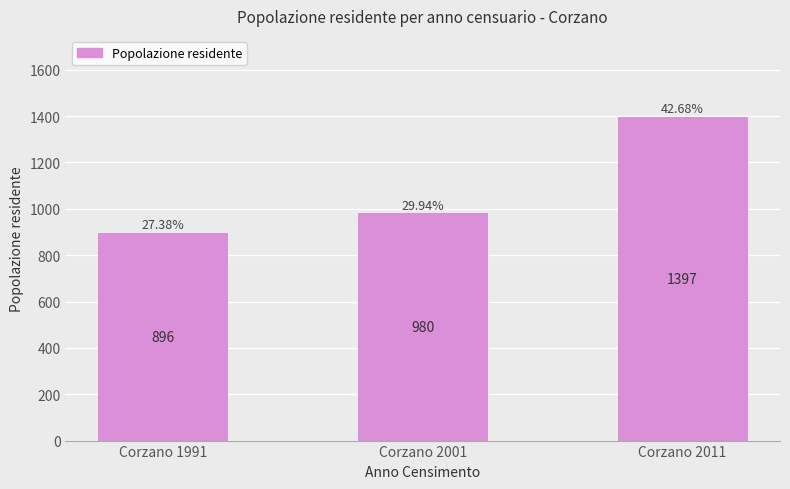

What is the change in value from Corzano 1991 to Corzano 2001?

+84